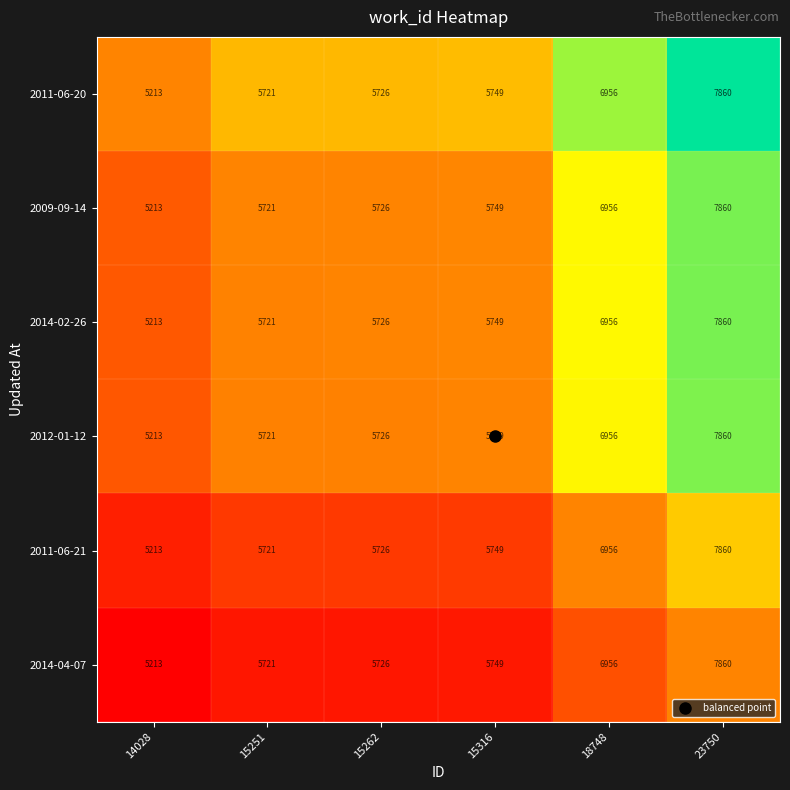

The value of 2012-01-12 at 15316 is 1476. True or false?

False